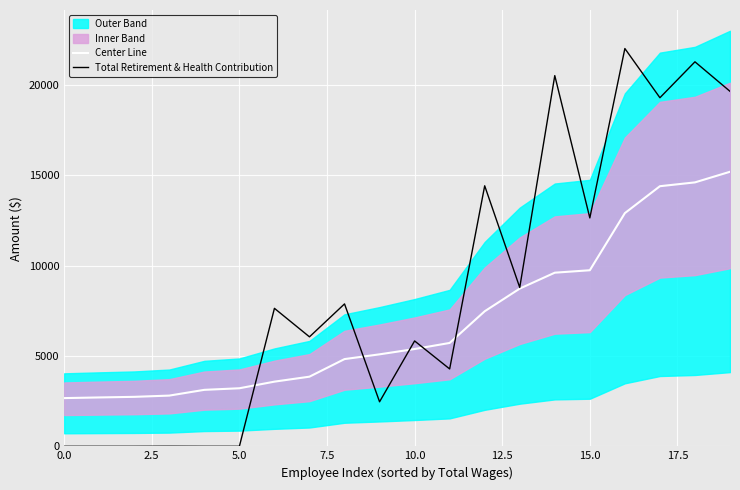

What is the difference between the maximum and minimum values in the Center Line series?

12522.7